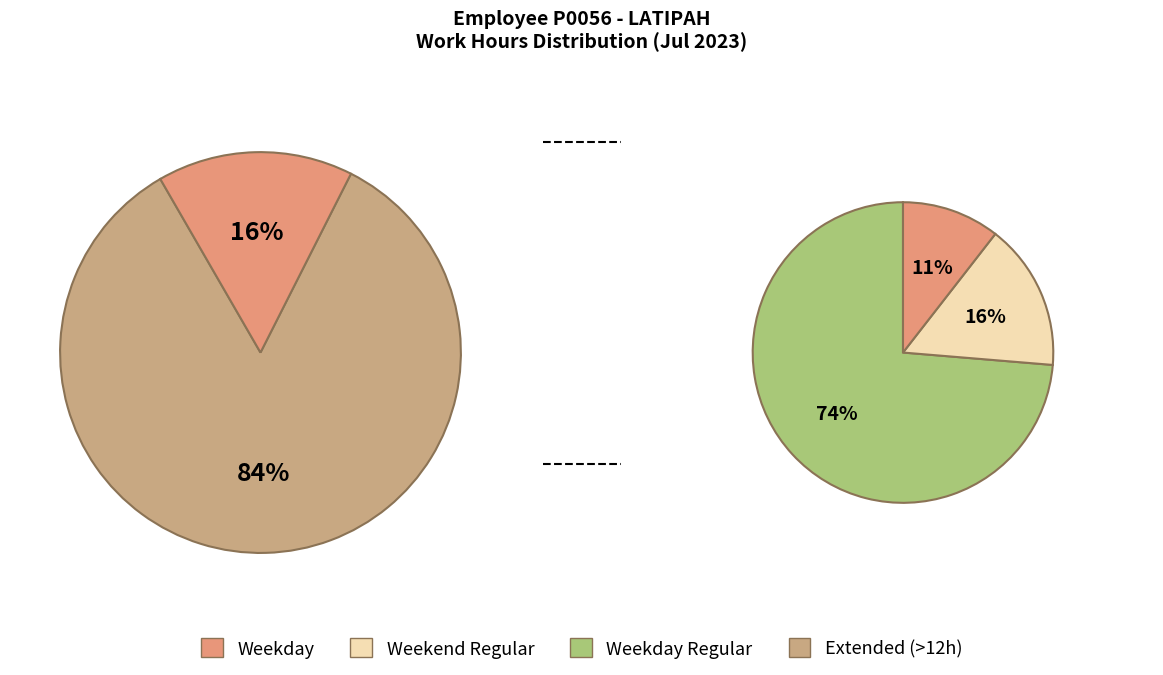

Which has a higher value, 18 or 11?

18